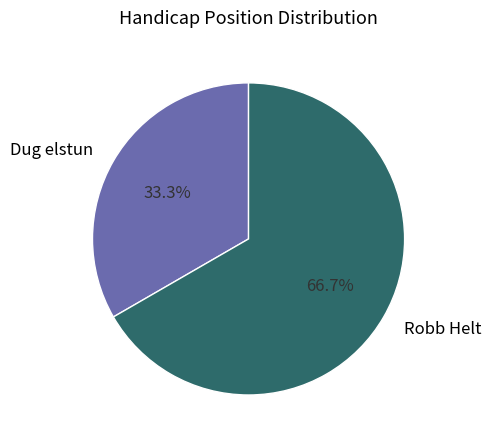

Is there a majority slice in this chart?

Yes